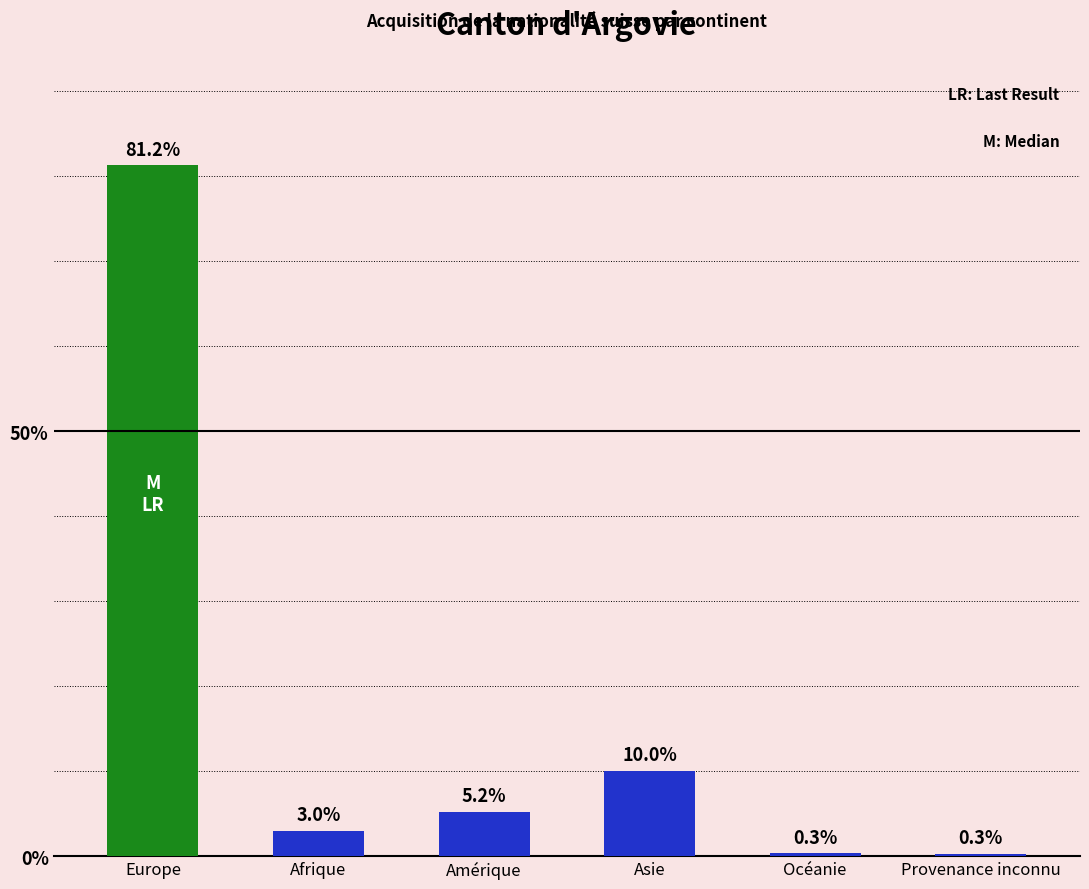

What is the greatest value displayed?

81.2